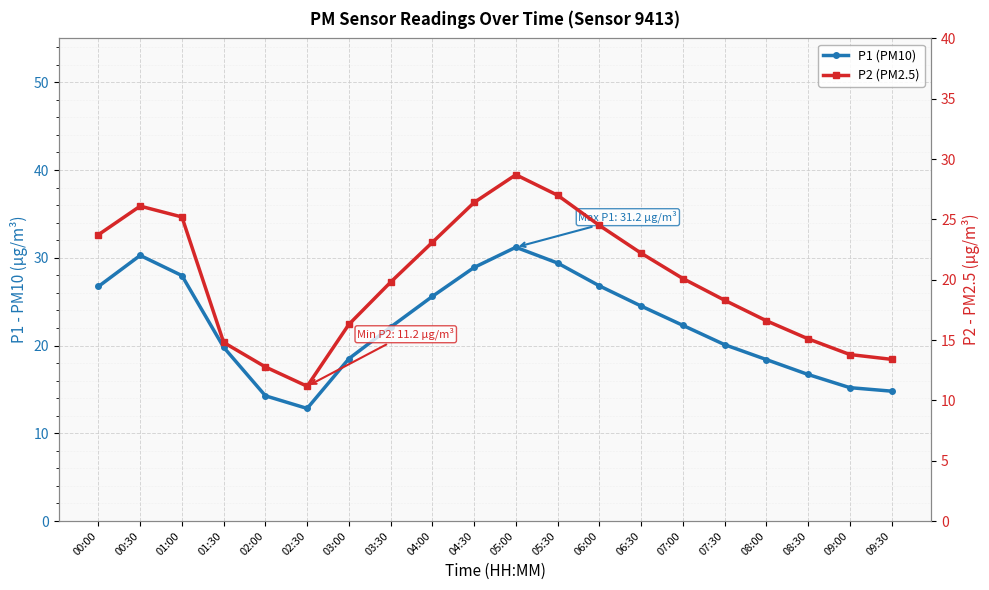

Which series has the largest range (max minus min)?

P1 (PM10)